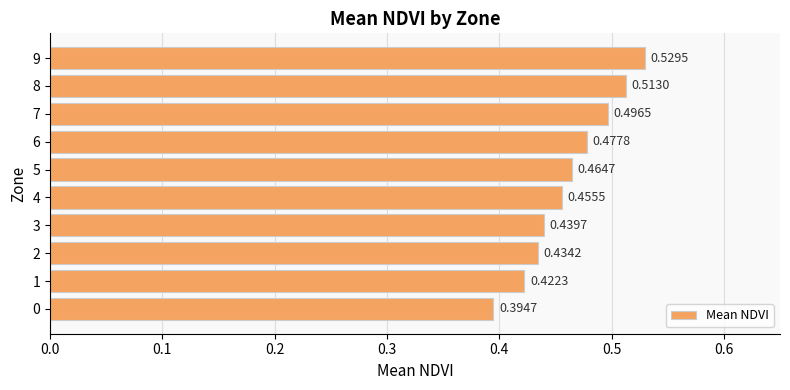

Count the values in the range 0 to 1.

10